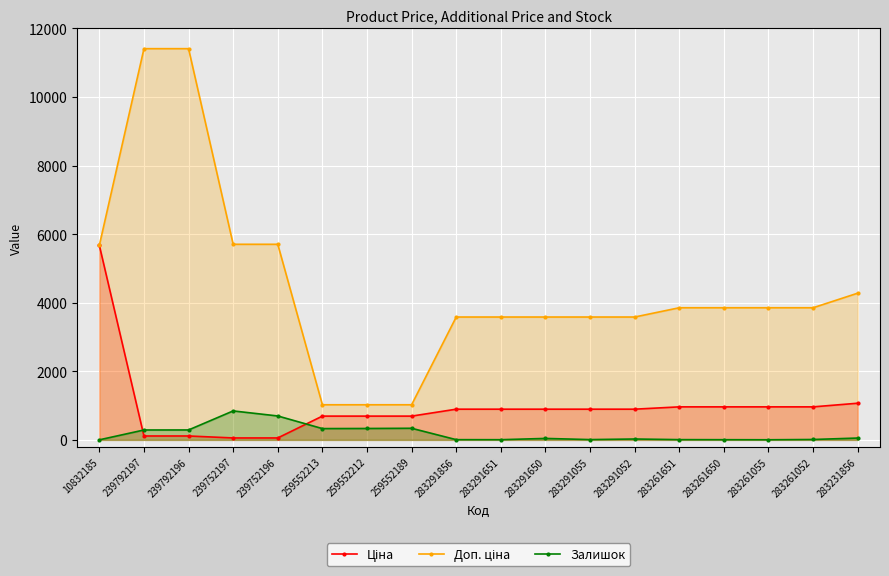

What is the total value across all series at 283291651?

4485.5